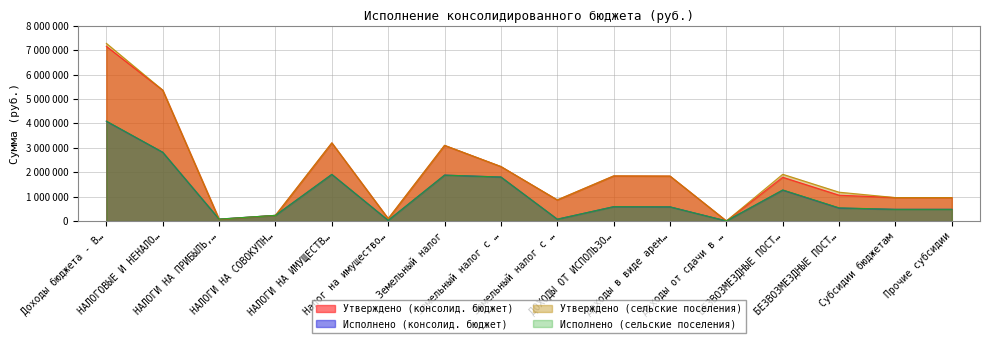

Does the chart display data point markers on the line(s)?

No